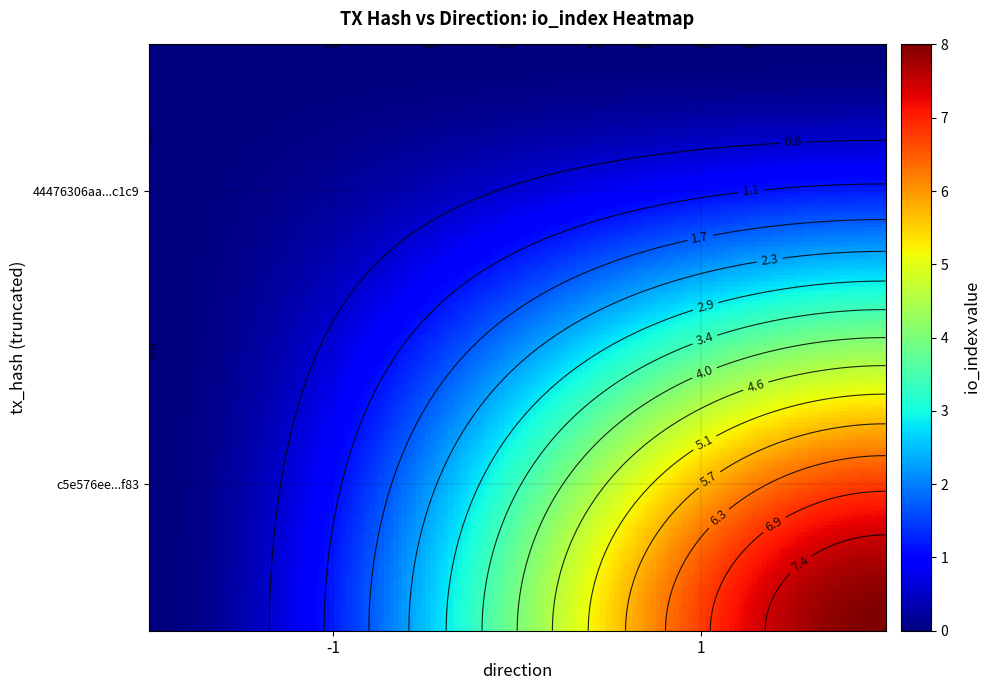

How many data points does each series have?

2